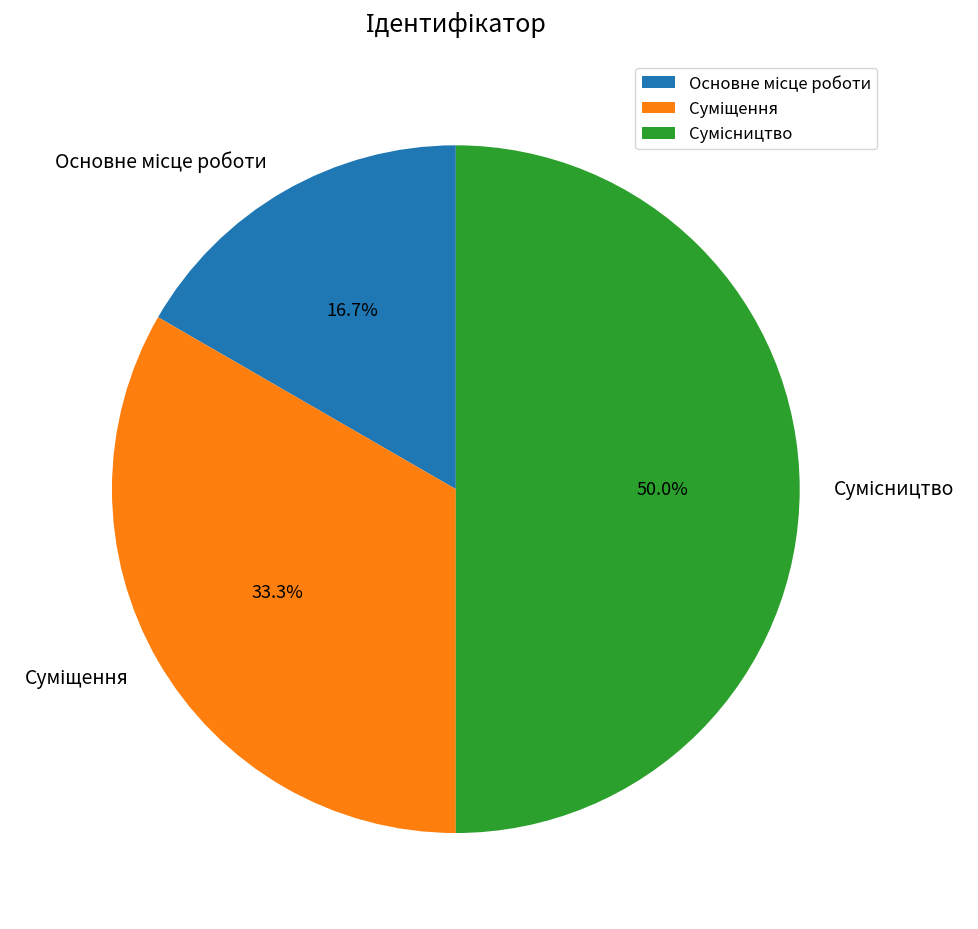

Rank the categories by value from highest to lowest.

Сумісництво, Суміщення, Основне місце роботи